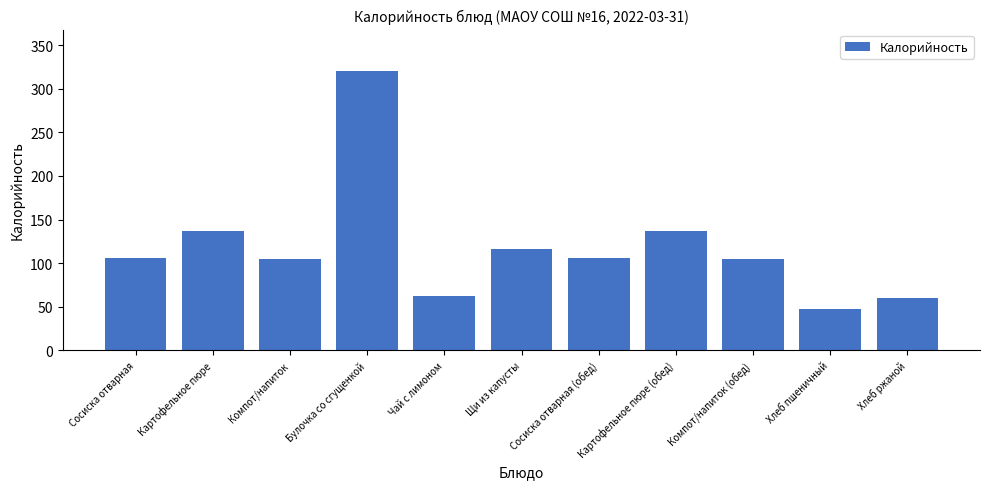

What is the sum of all values?

1301.9